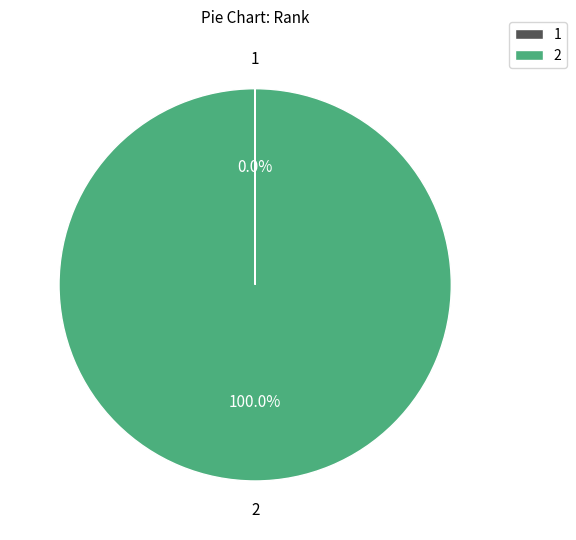

To the nearest percent, what is the average slice percentage?

50%